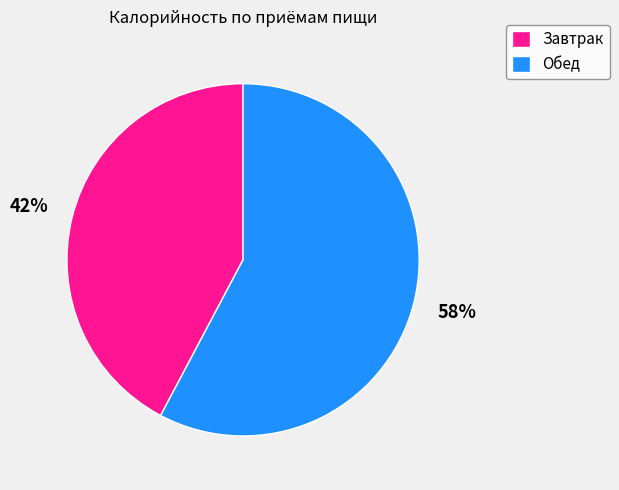

Is it true that Обед is 58% of the pie?

True